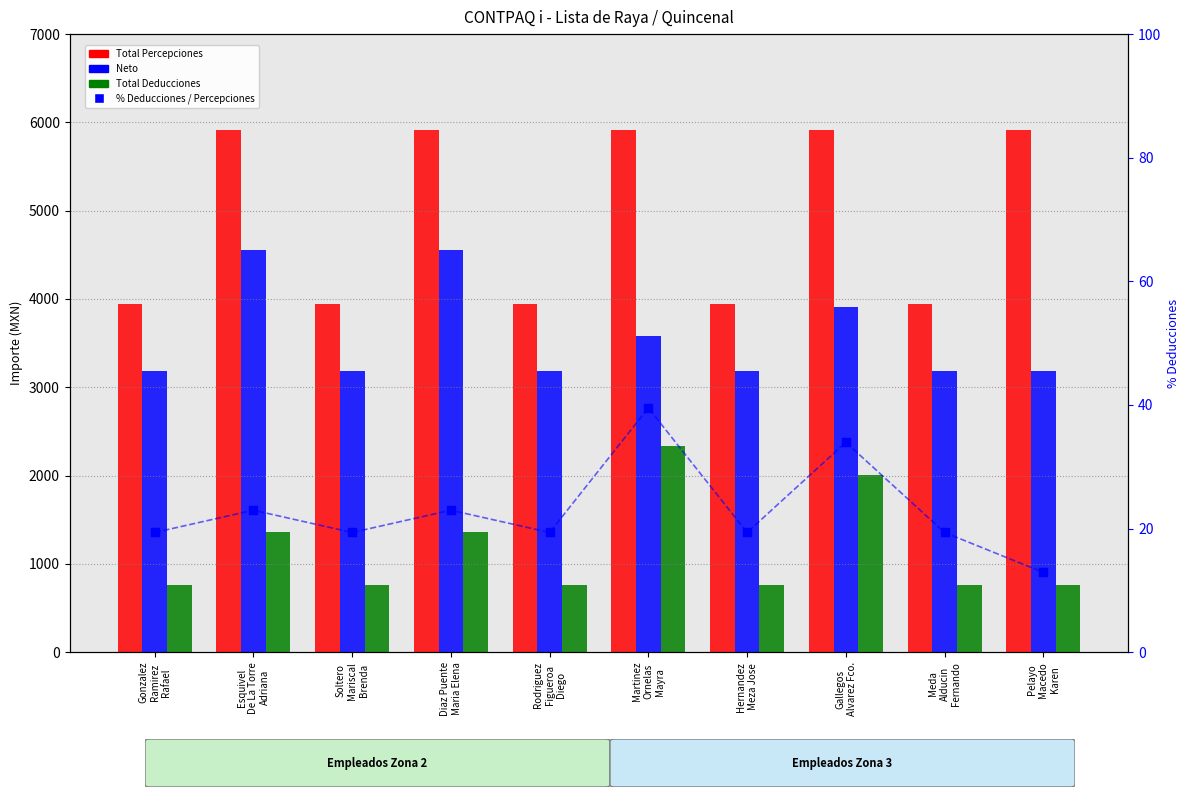

What is the total value across all series at Pelayo
Macedo
Karen?

9877.9